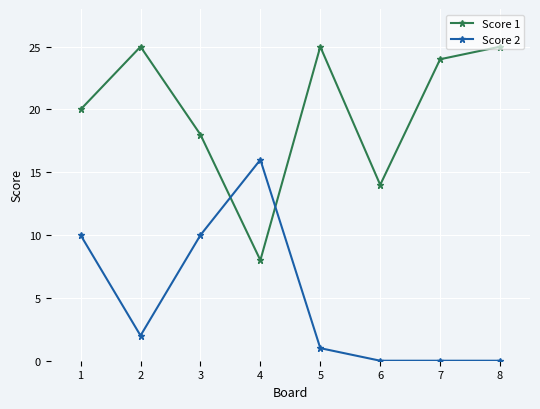

At which category does Score 1 reach its first local peak?

2